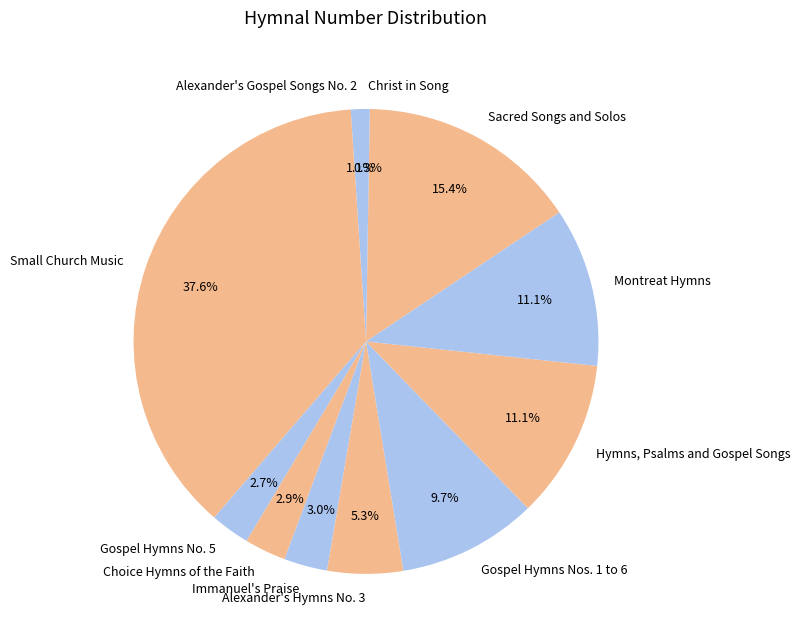

What is the largest slice in the pie chart?

Small Church Music